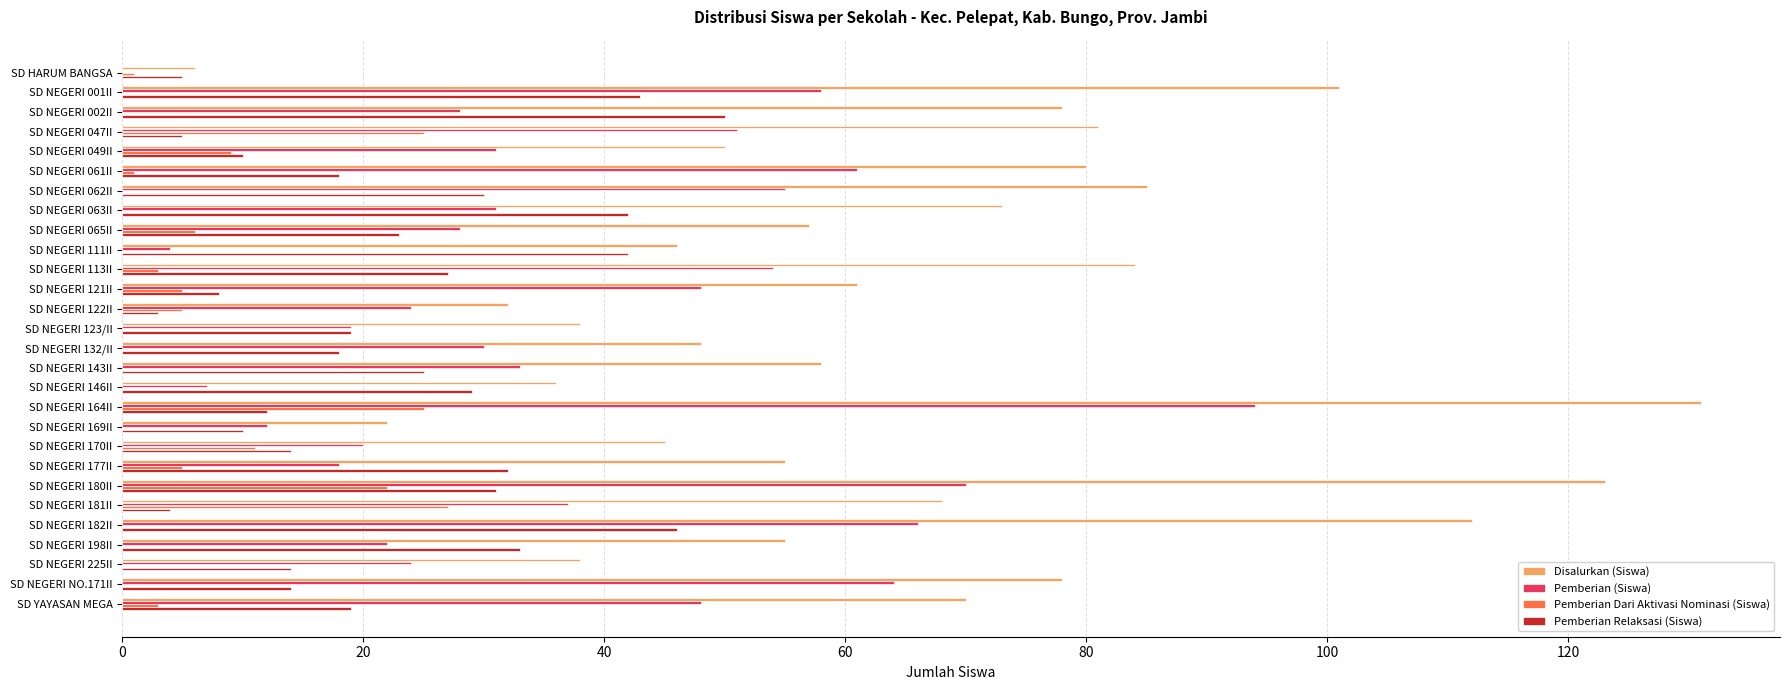

Which series changed the most between SD NEGERI 047II and SD NEGERI 225II?

Disalurkan (Siswa)